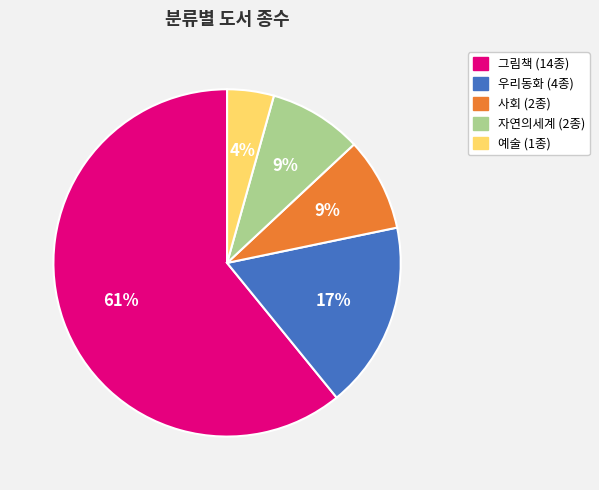

What is the largest slice in the pie chart?

그림책